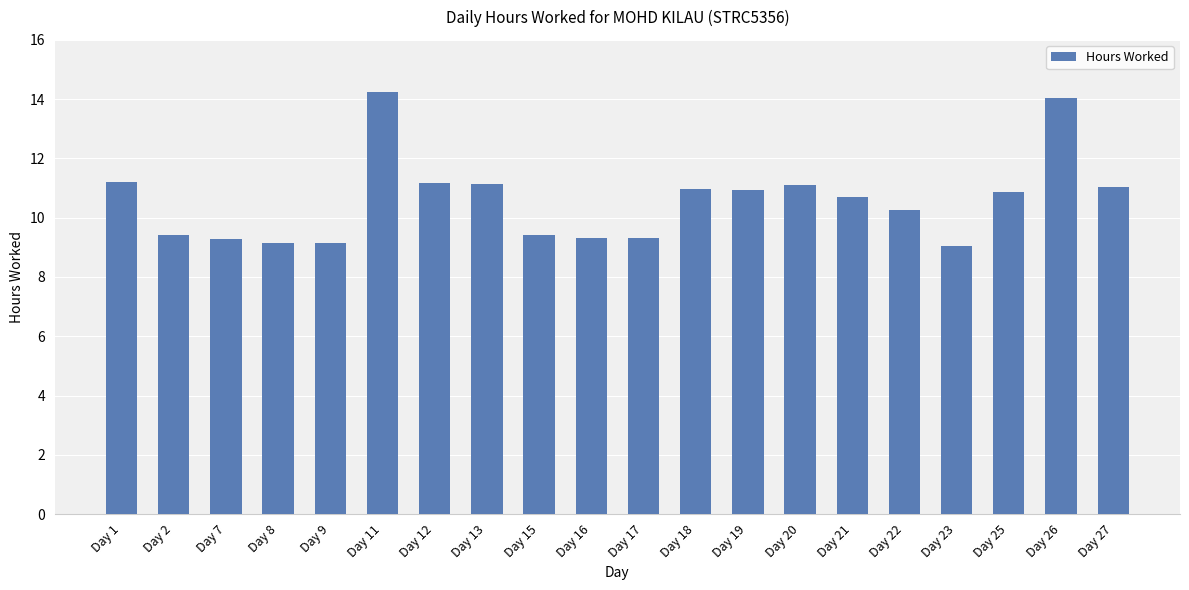

Between Day 21 and Day 8, which is larger?

Day 21